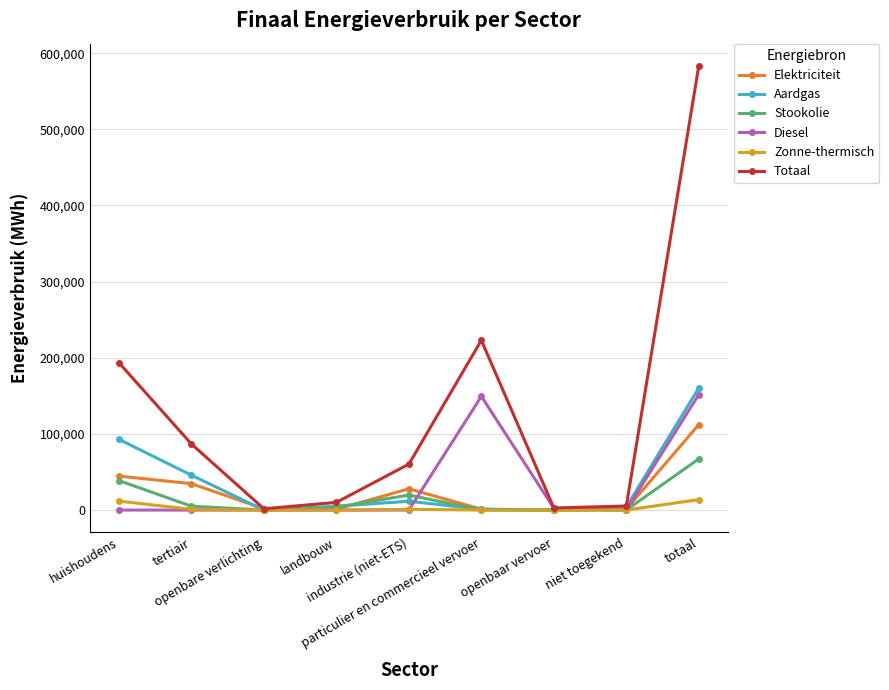

The value of Totaal at totaal is 376004.2. True or false?

False